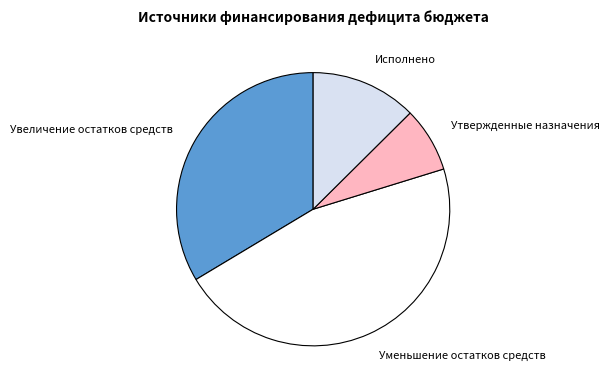

Rank the categories by value from highest to lowest.

Уменьшение остатков средств, Увеличение остатков средств, Исполнено, Утвержденные назначения